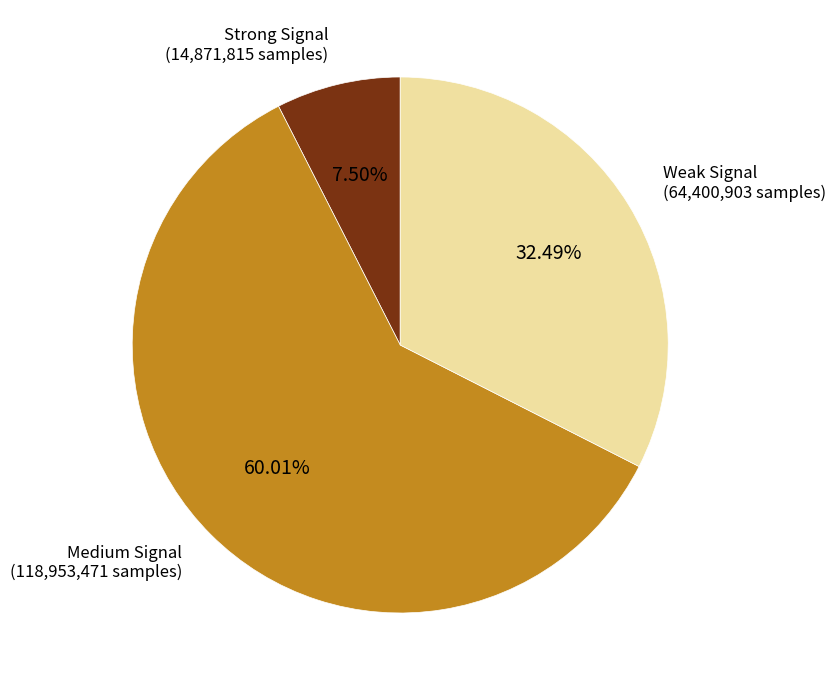

Does any single category account for the majority?

Yes